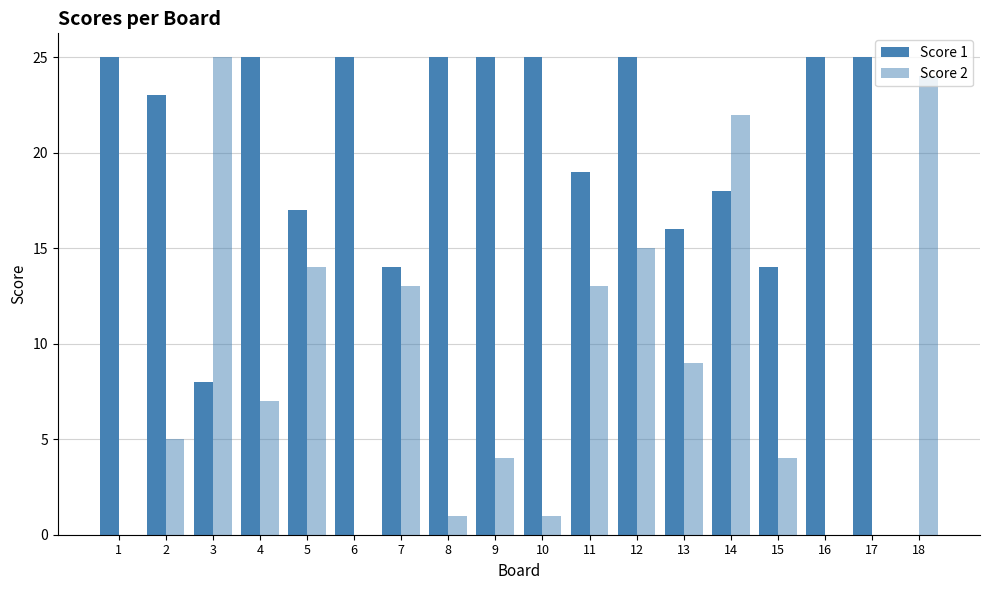

Count the number of categories in the chart.

18